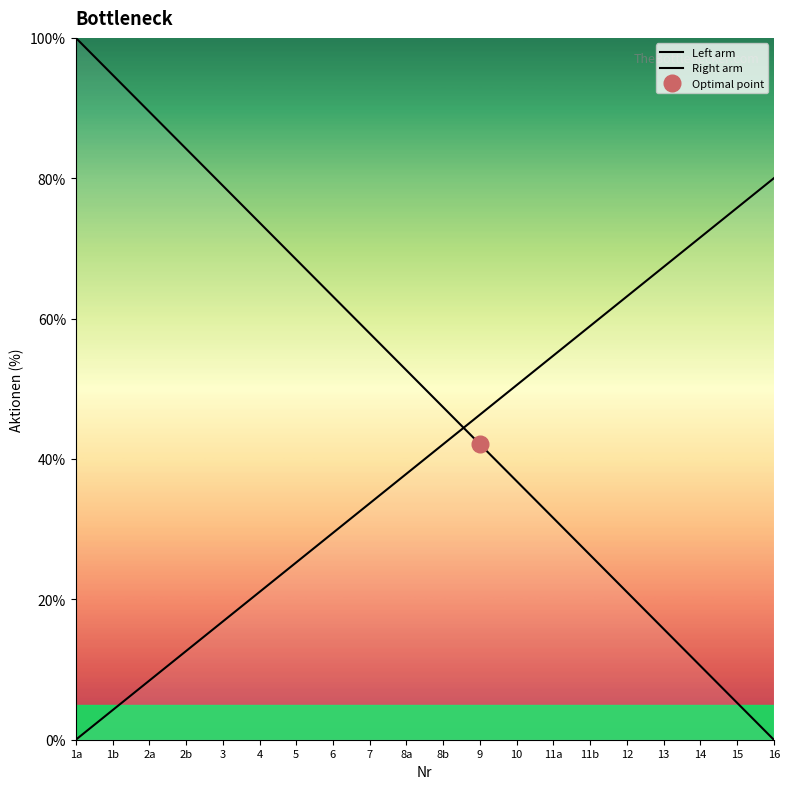

What is the sum of all Right arm values?

800.0